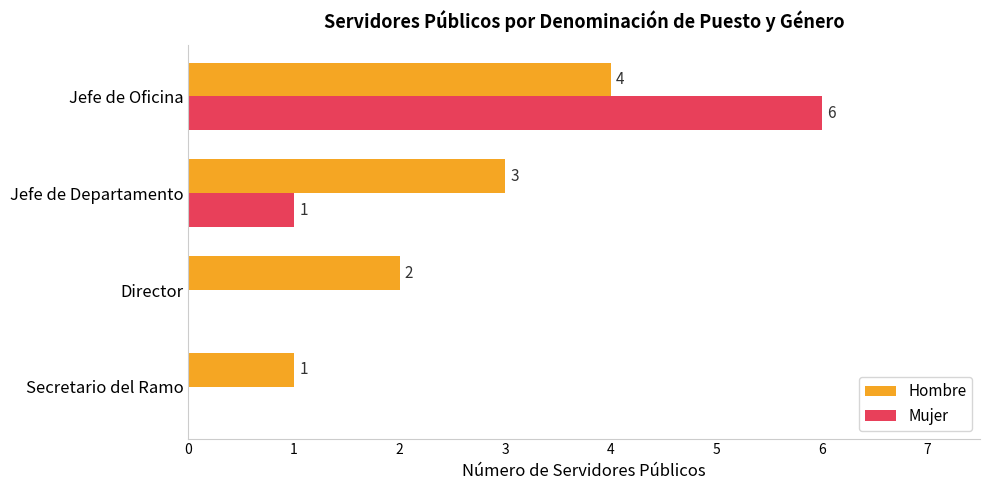

Count the Mujer values in the range 0 to 6.

4